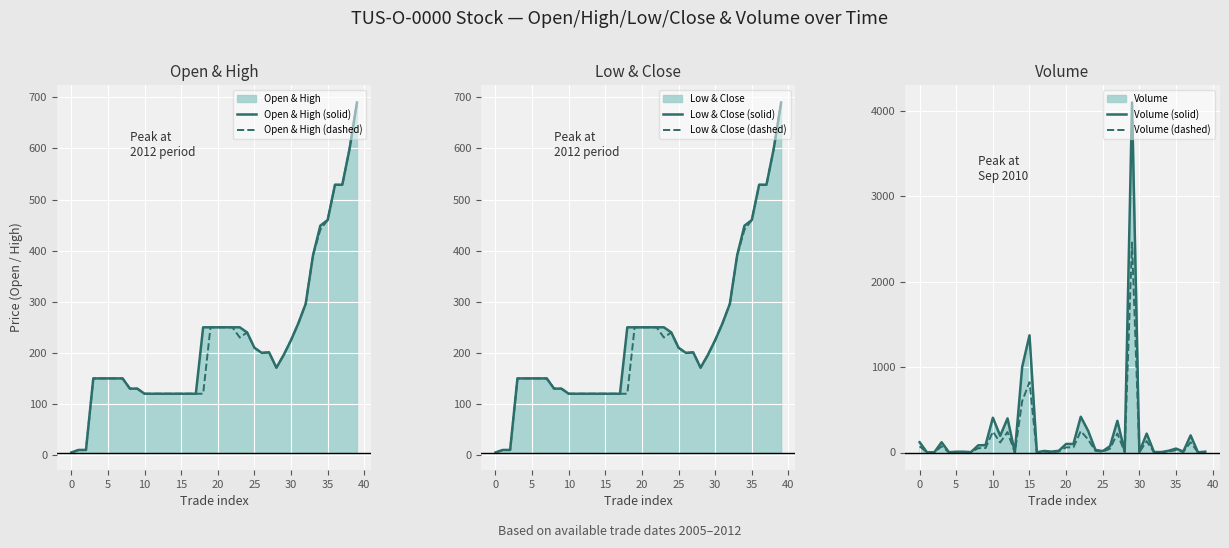

At which label is Volume (solid) closest to 2047?

15